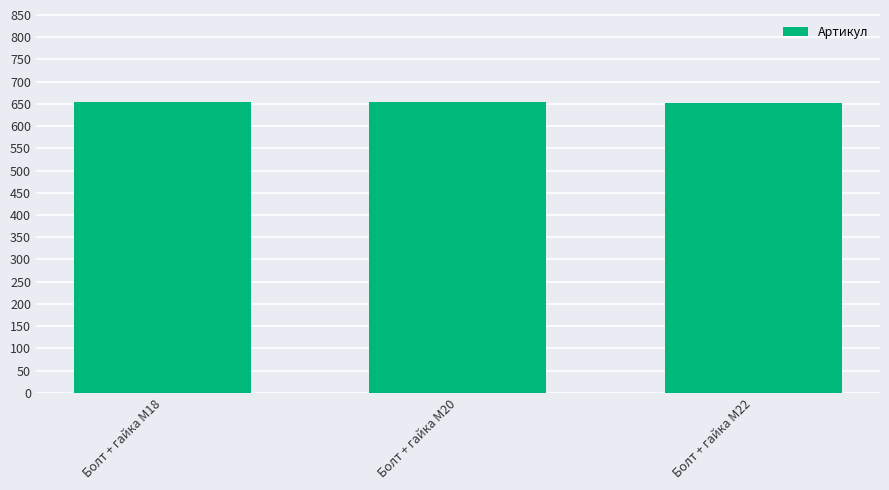

What is the difference between the maximum and second lowest values?

1